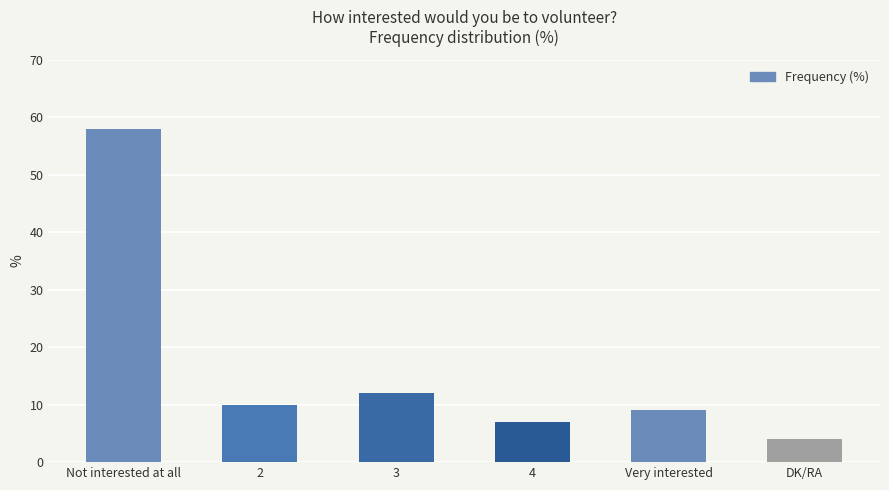

Reading left to right, extract all data points from this chart.

58	10	12	7	9	4